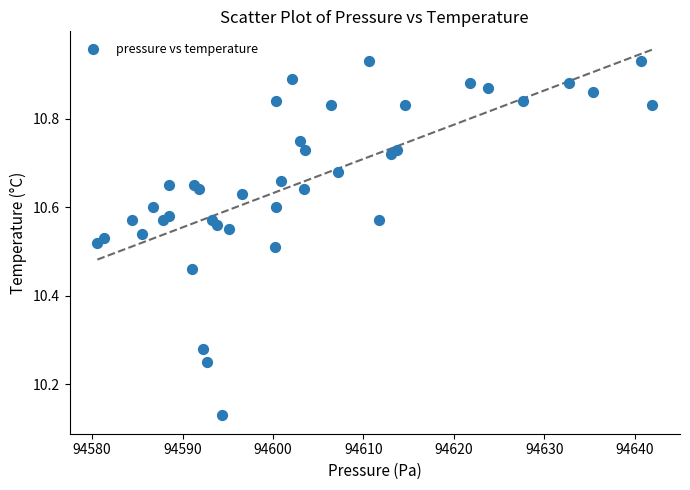

What is the range of X values (max minus min)?

61.3